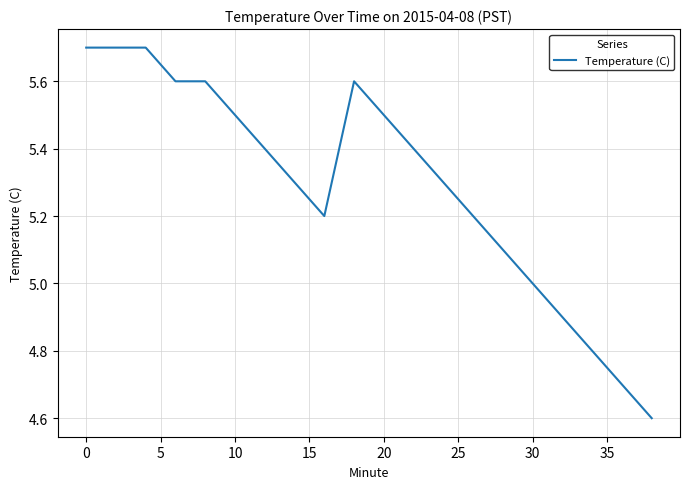

Reading right to left, extract all data points from this chart.

4.6	4.7	4.8	4.9	5.0	5.1	5.2	5.3	5.4	5.5	5.6	5.2	5.3	5.4	5.5	5.6	5.6	5.7	5.7	5.7